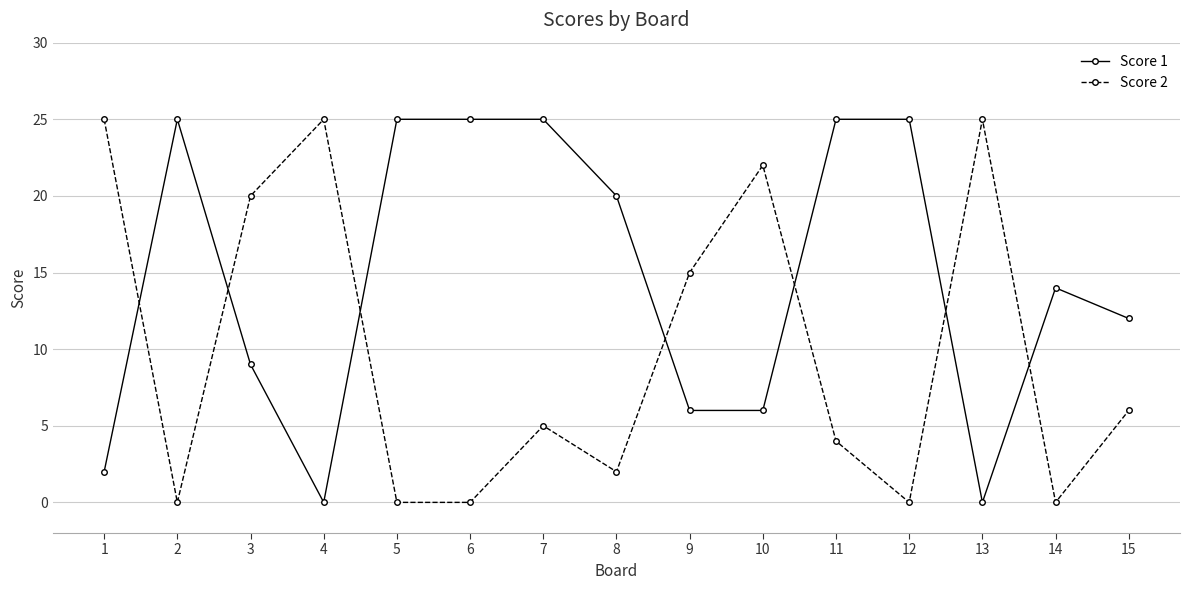

The Score 1 series shows 6 at 9. True or false?

True